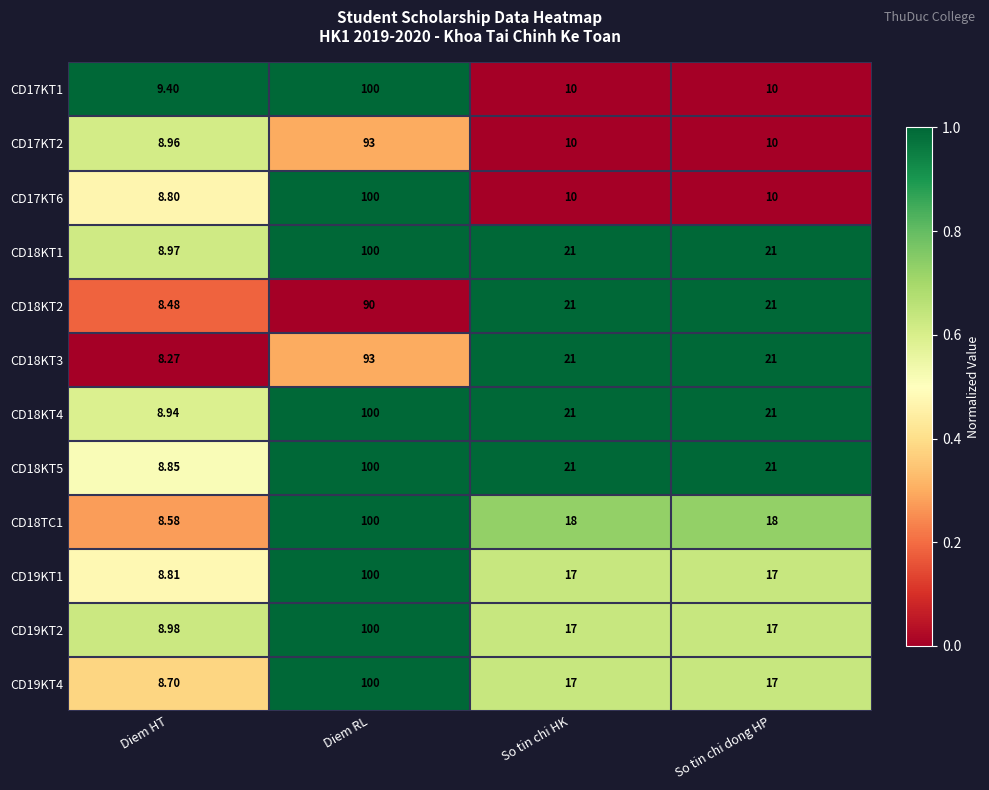

Which label corresponds to the largest value in the chart?

Diem RL